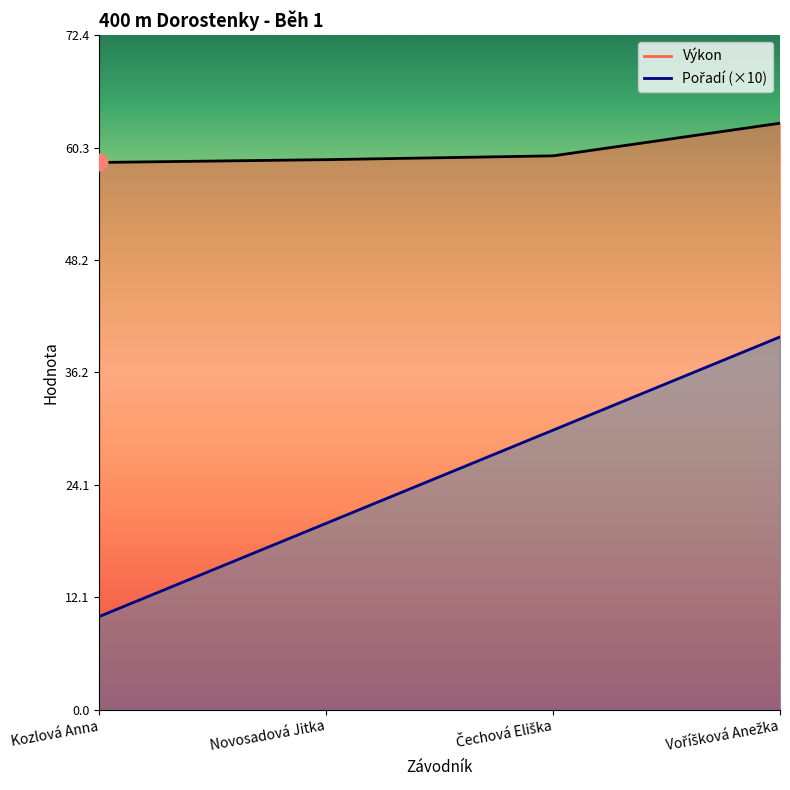

True or false: Výkon and Pořadí cross at least once.

False